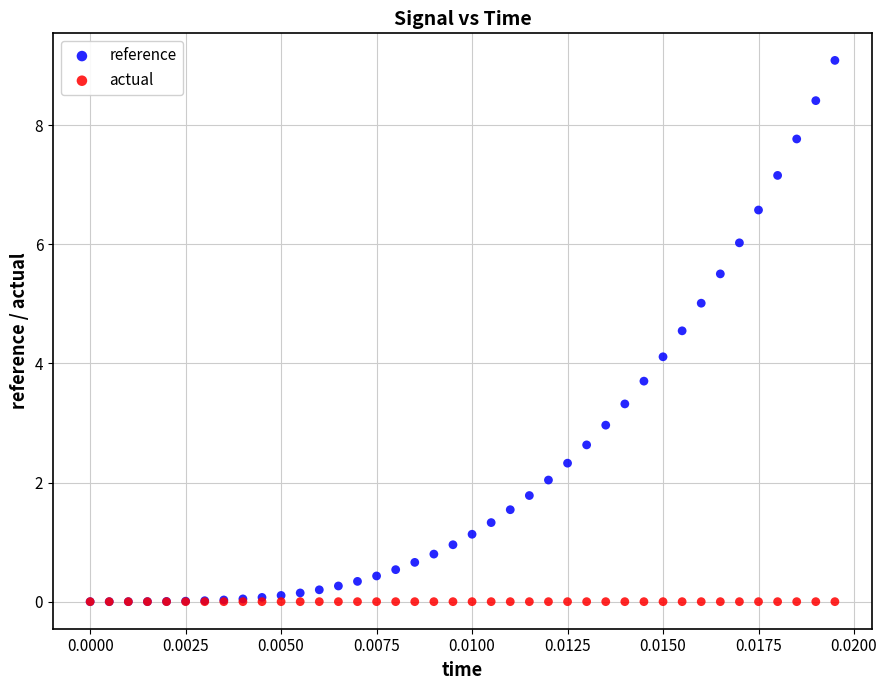

Which series reaches the maximum Y coordinate?

reference